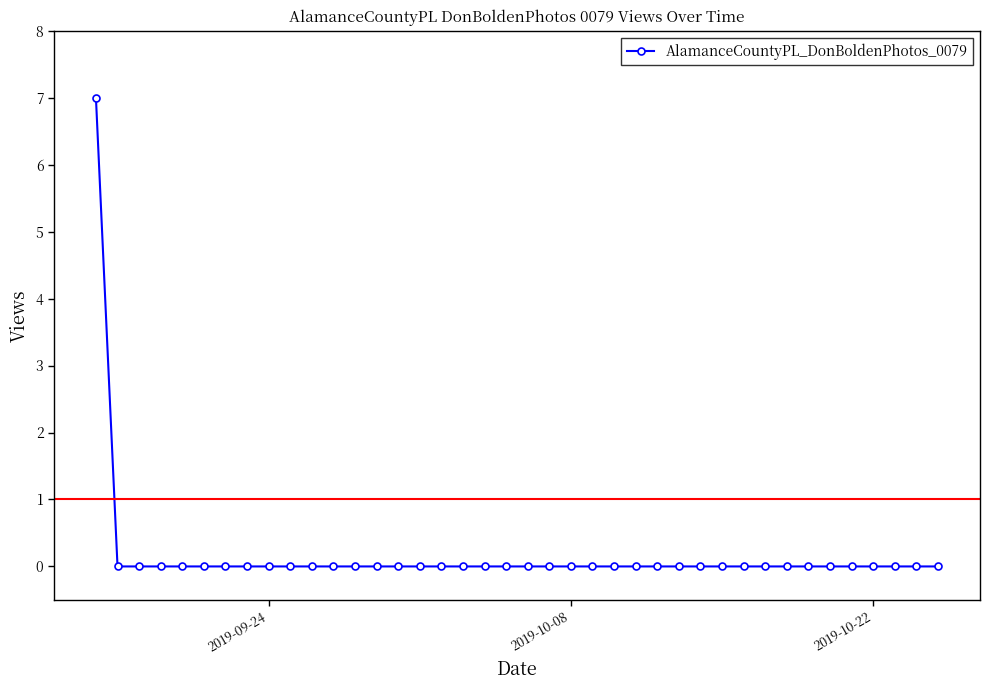

How many values are between 0 and 1?

39